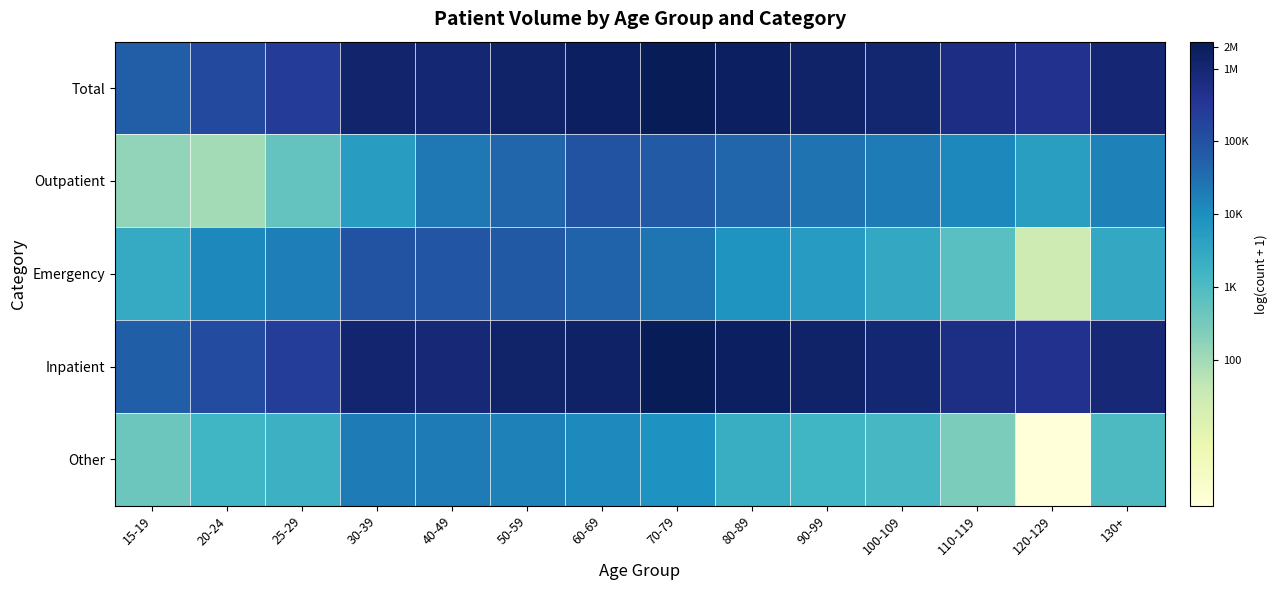

At 80-89, list the series in order from largest to smallest.

Total, Inpatient, Outpatient, Emergency, Other